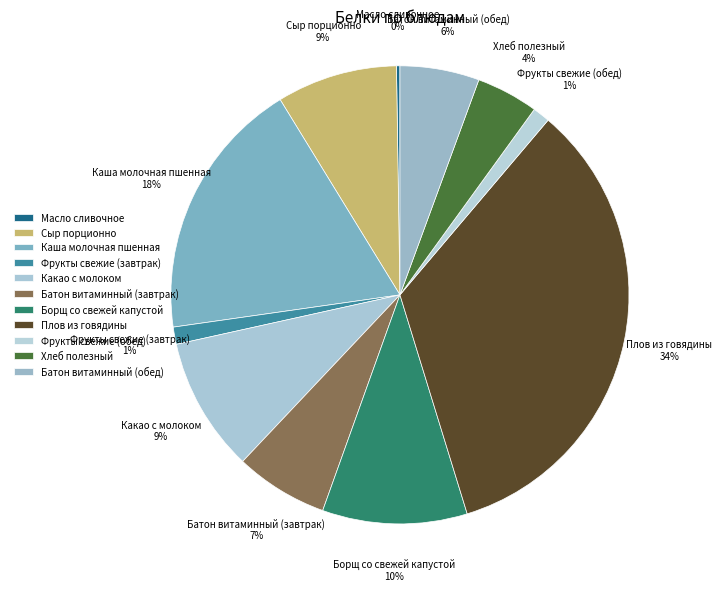

What percentage is the Батон витаминный (обед) slice, to the nearest percent?

6%